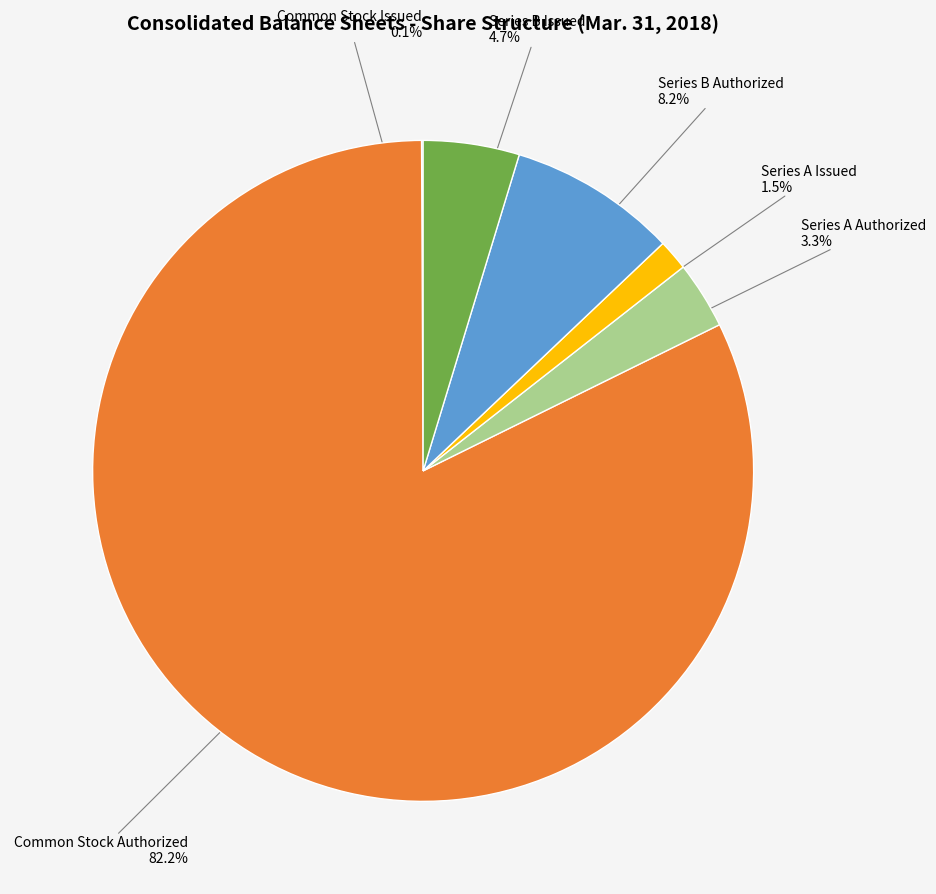

Which category accounts for the majority?

Common Stock Authorized